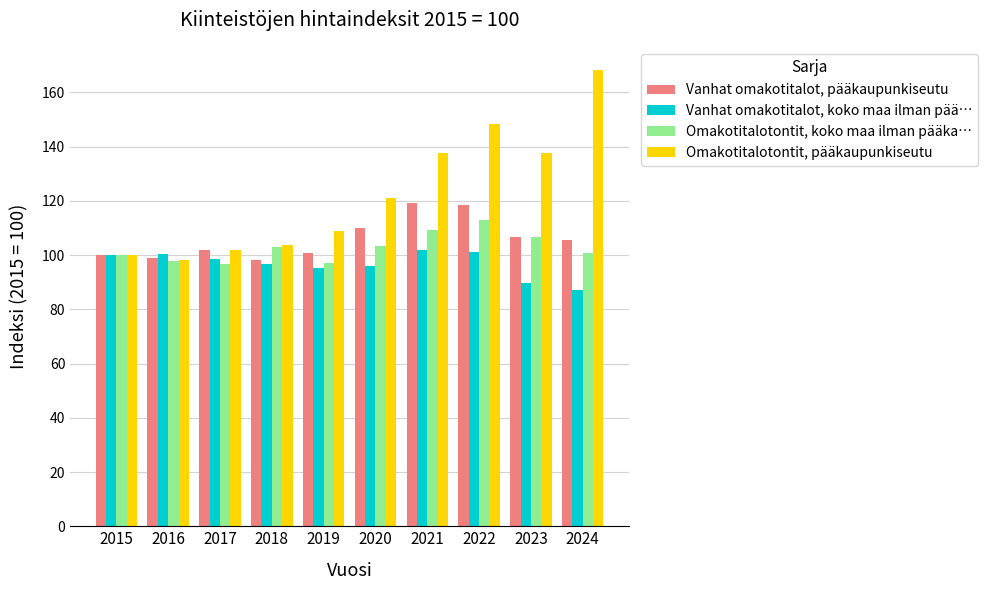

True or false: Omakotitalotontit, koko maa ilman pääka… has a value of 103.3 at 2020.

True